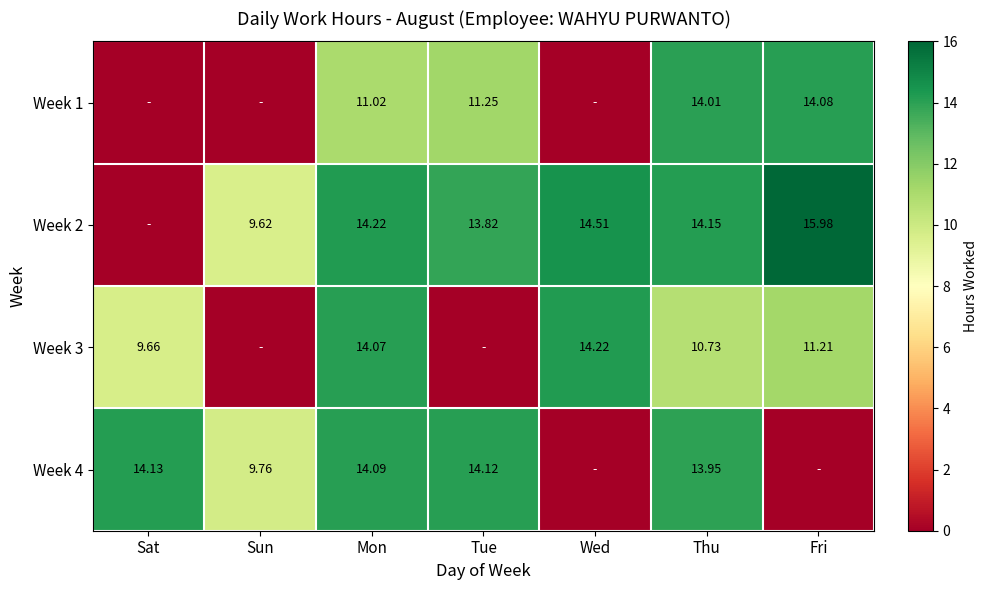

At which category is the sum across all series the highest?

Mon